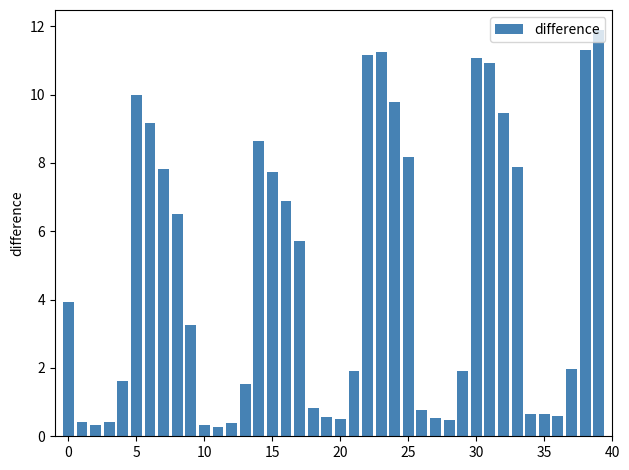

How many bars are there in total?

40